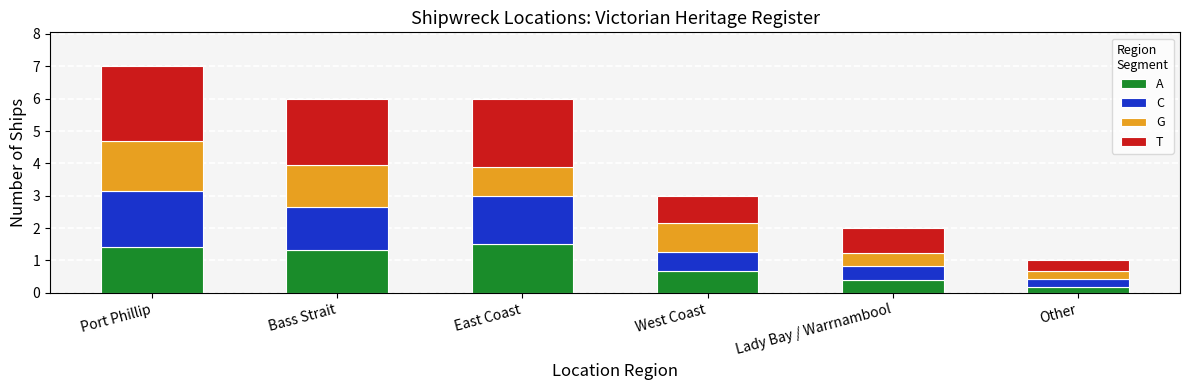

What is the maximum value for A?

1.5